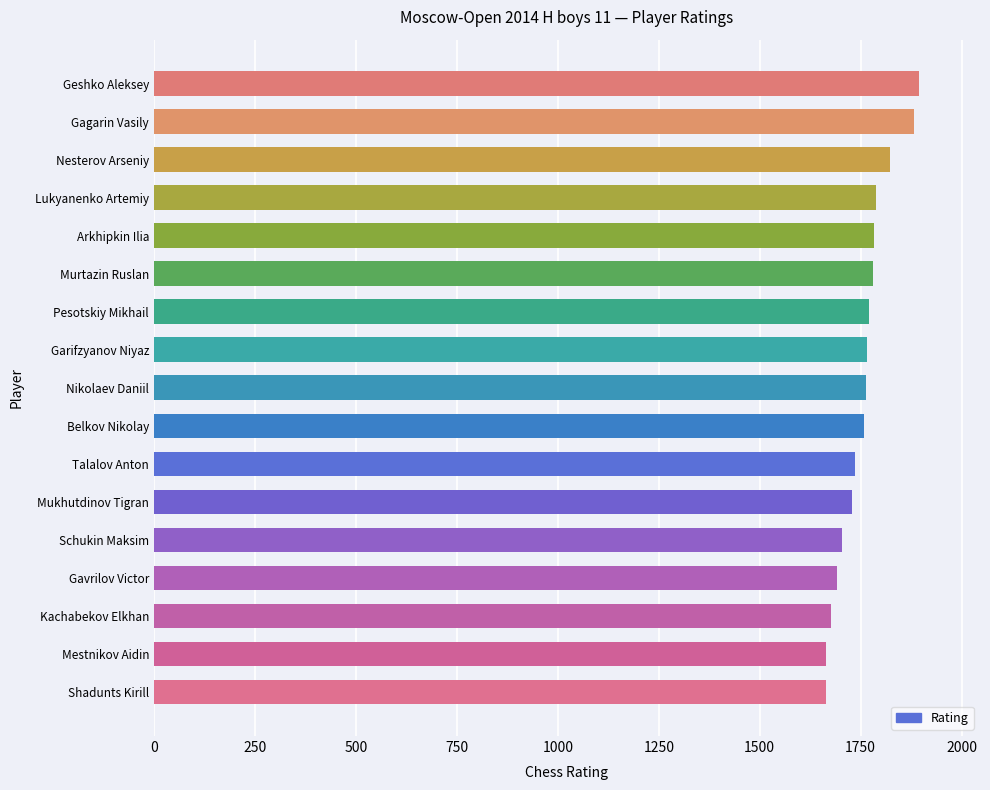

What is the average value?

1757